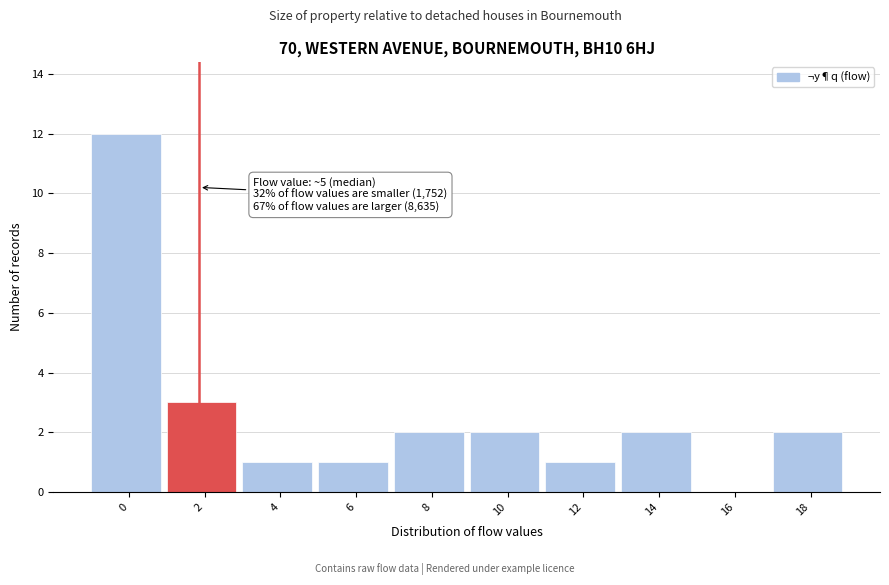

Reading left to right, extract all data points from this chart.

0=12	2=3	4=1	6=1	8=2	10=2	12=1	14=2	16=0	18=2